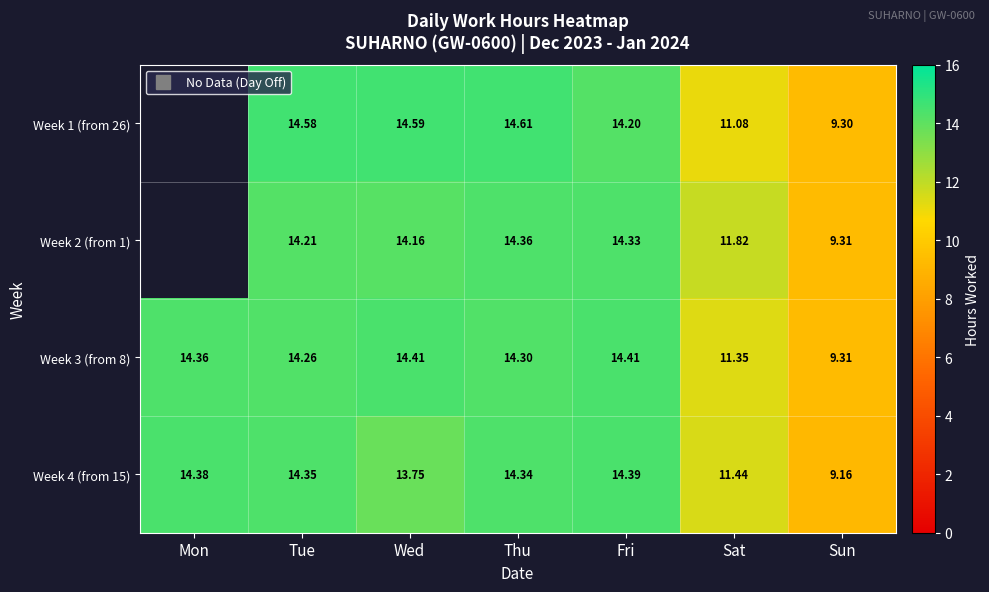

Which label corresponds to the smallest value in the chart?

Sun